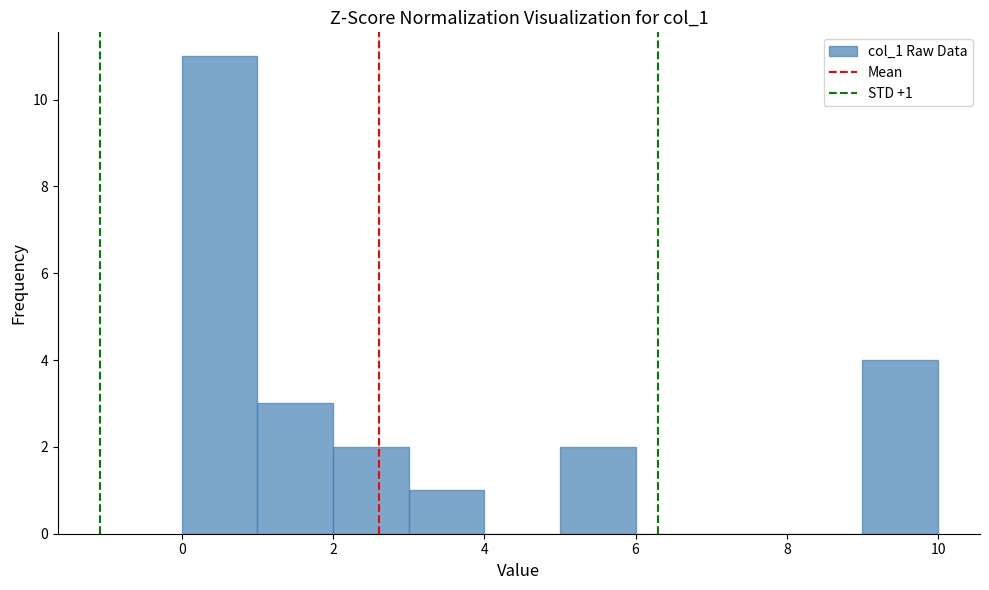

Over which range of the x-axis is the bar tallest?

0 to 1